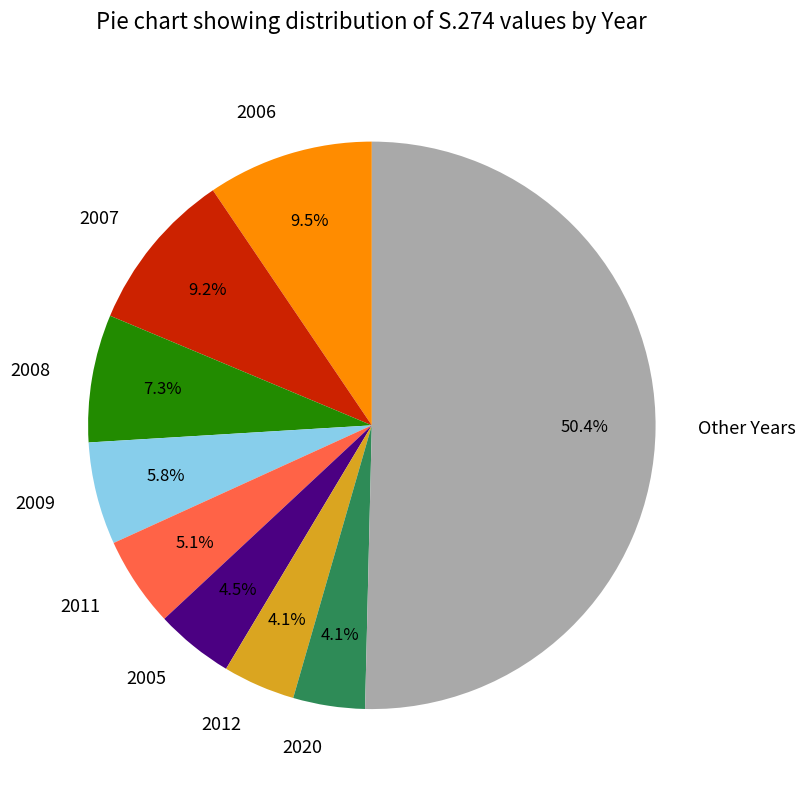

To the nearest percent, what is the average slice percentage?

11%